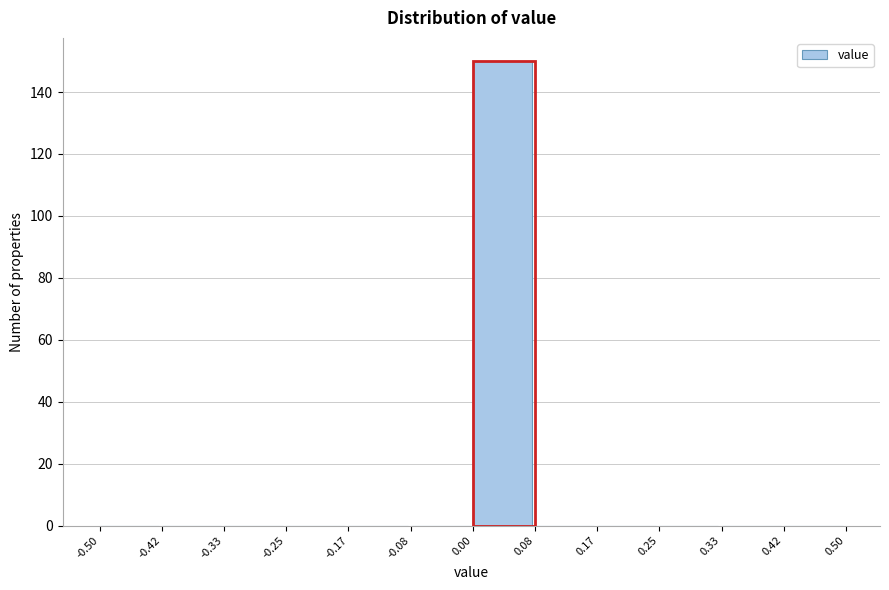

Over which range of the x-axis is the bar tallest?

0.00 to 0.08